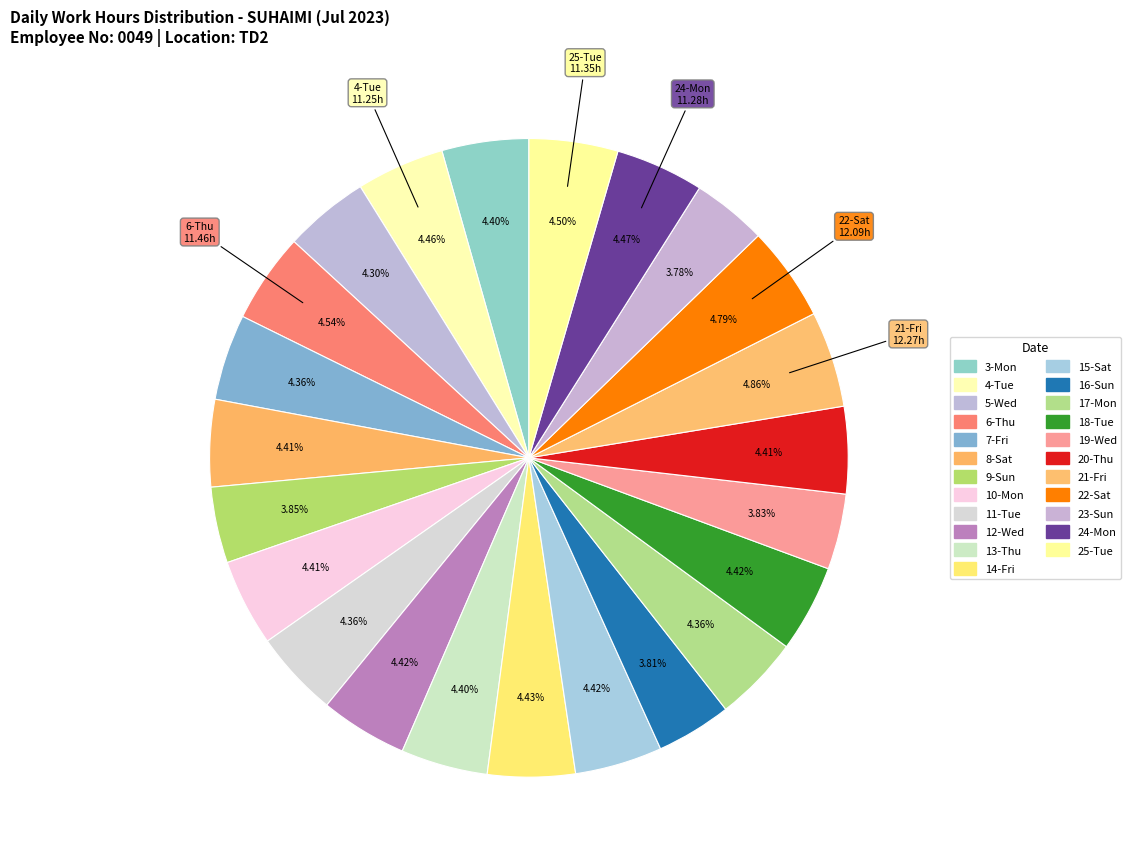

Rank the categories by value from lowest to highest.

23-Sun, 16-Sun, 19-Wed, 9-Sun, 5-Wed, 7-Fri, 17-Mon, 11-Tue, 3-Mon, 13-Thu, 8-Sat, 20-Thu, 10-Mon, 12-Wed, 15-Sat, 18-Tue, 14-Fri, 4-Tue, 24-Mon, 25-Tue, 6-Thu, 22-Sat, 21-Fri